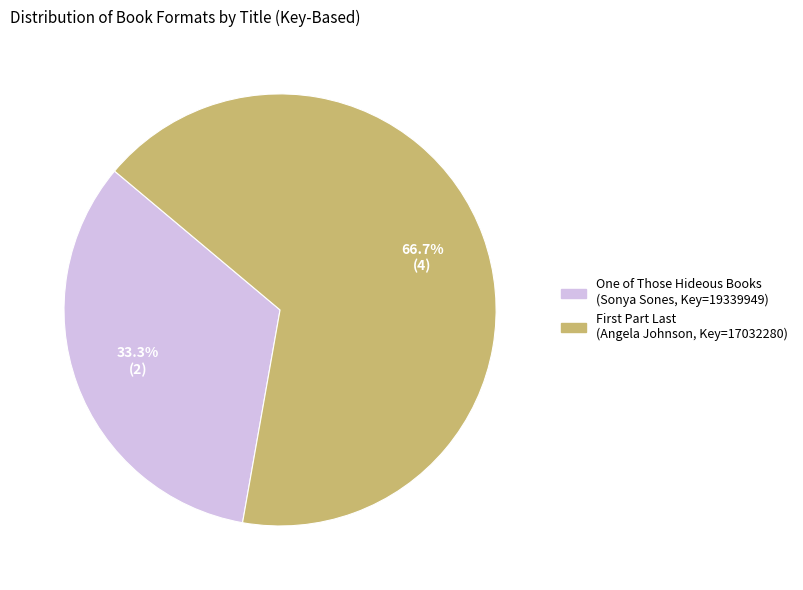

Does any single category account for the majority?

Yes